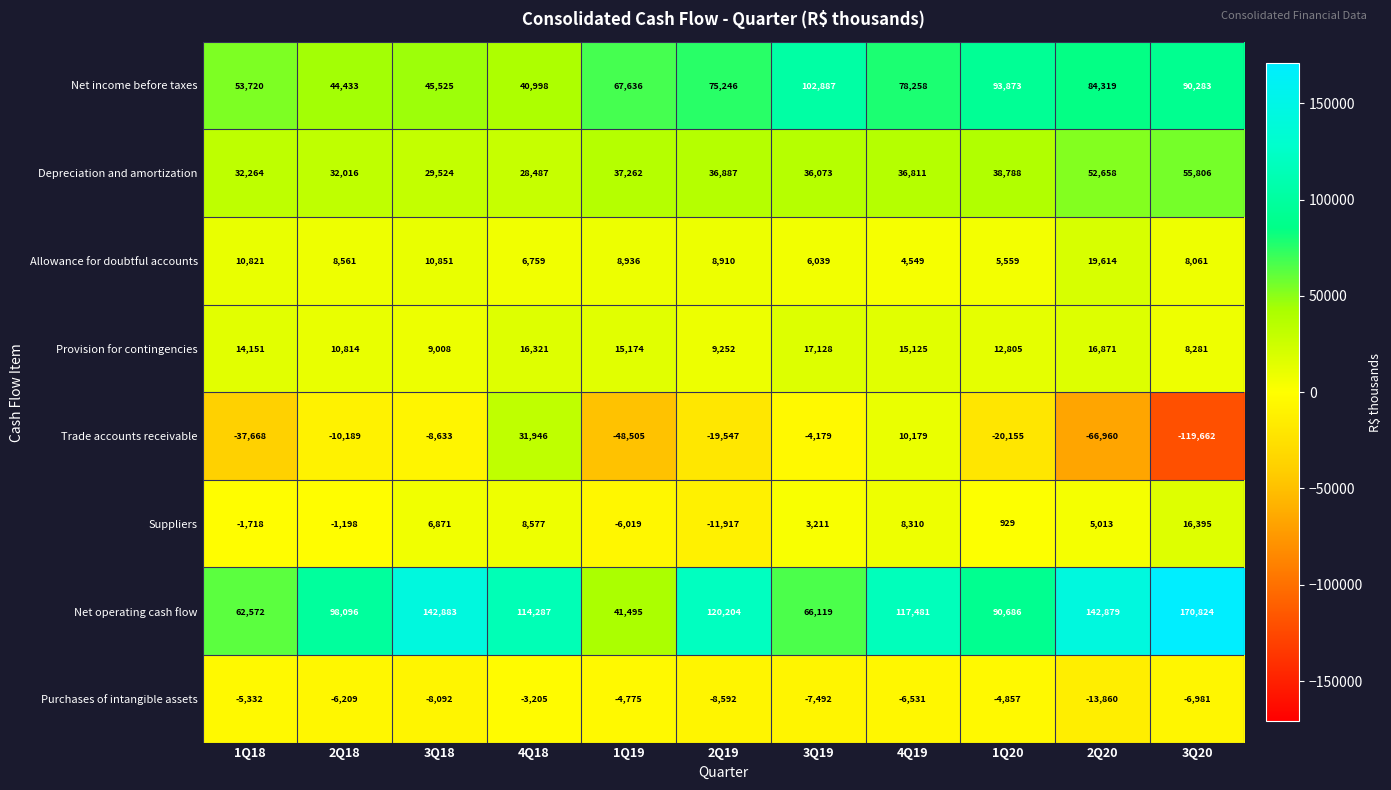

Which series has the largest total across all categories?

Net operating cash flow